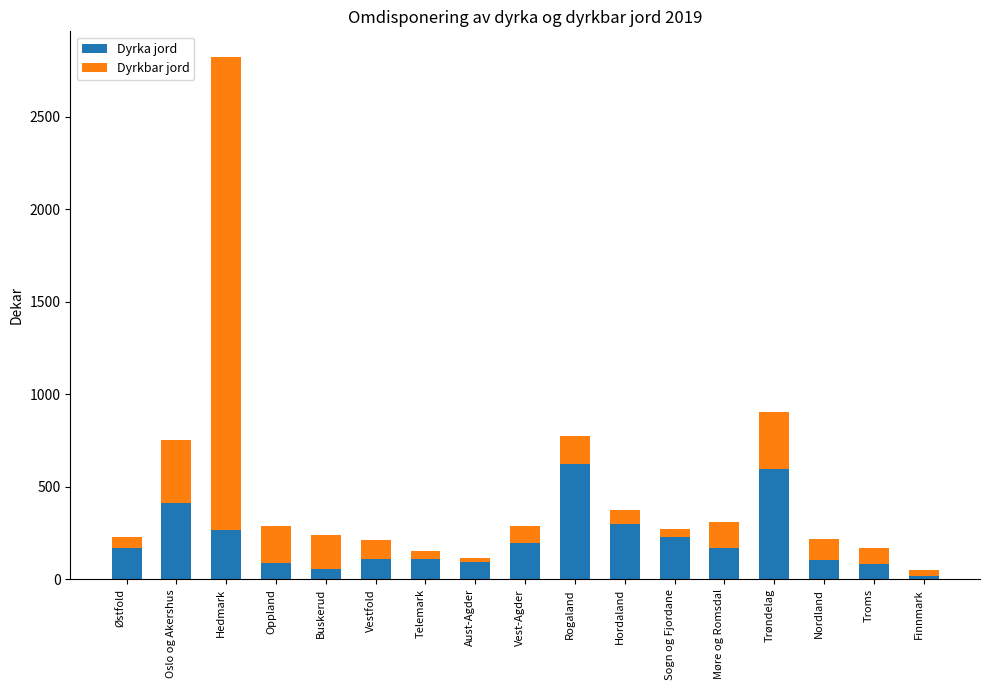

What is the total value across all series at Trøndelag?

903